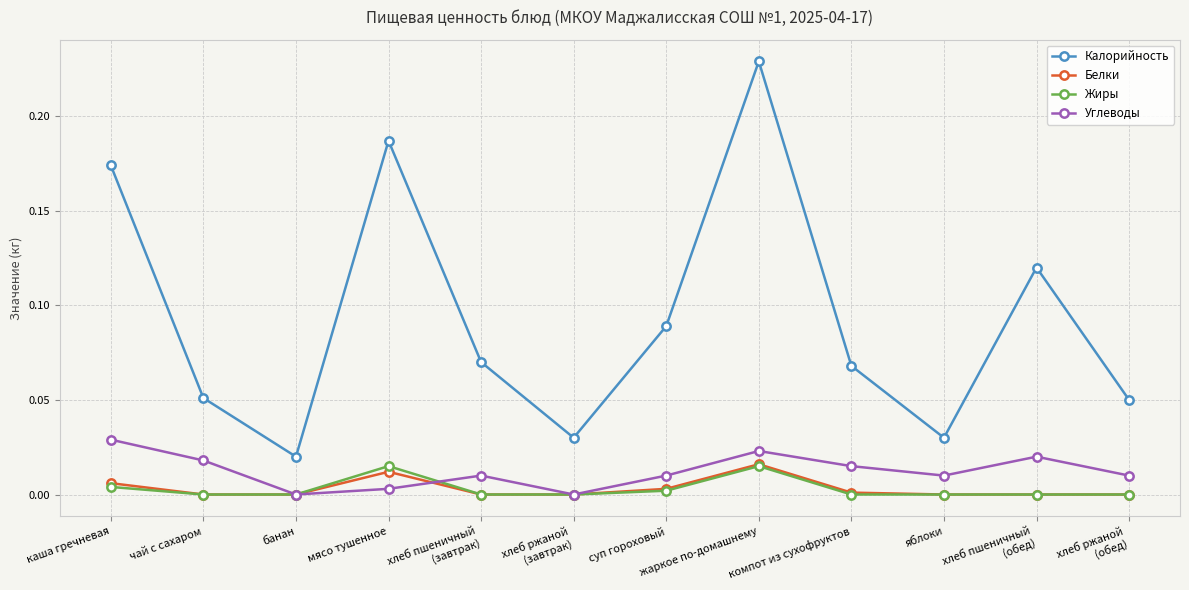

Count the number of categories in the chart.

12